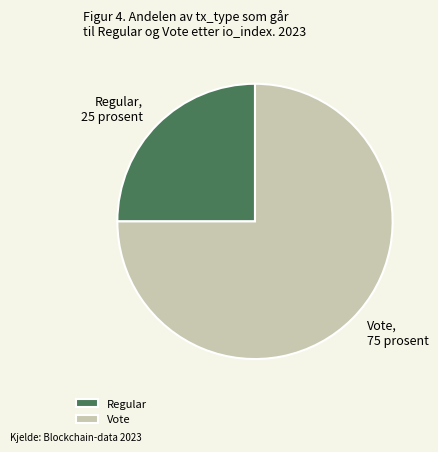

Count the number of slices in the pie.

2